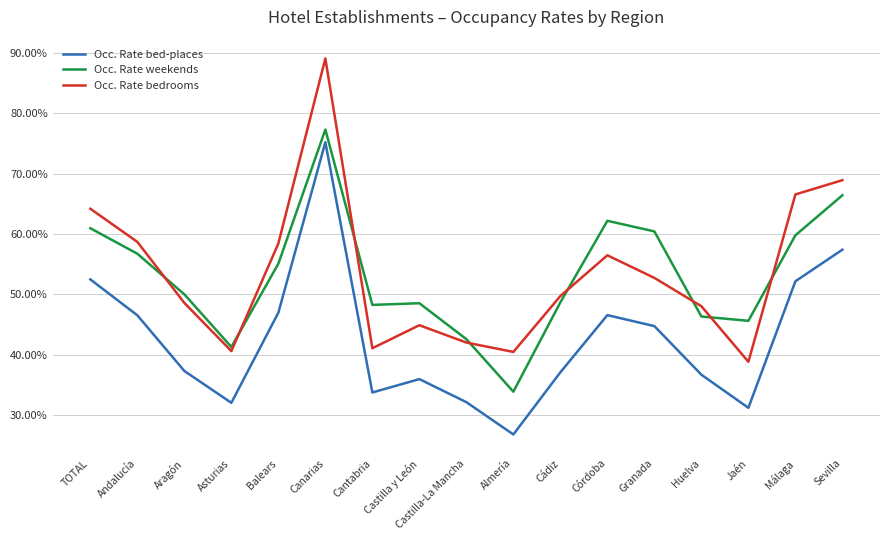

True or false: Occ. Rate bedrooms has more than 2 interior local peaks.

True